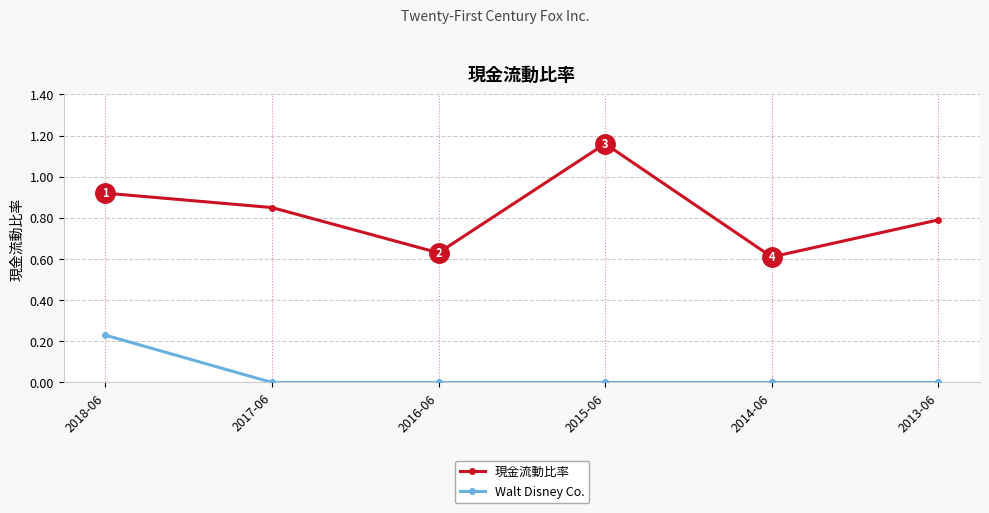

At which label does 現金流動比率 reach its peak?

2015-06